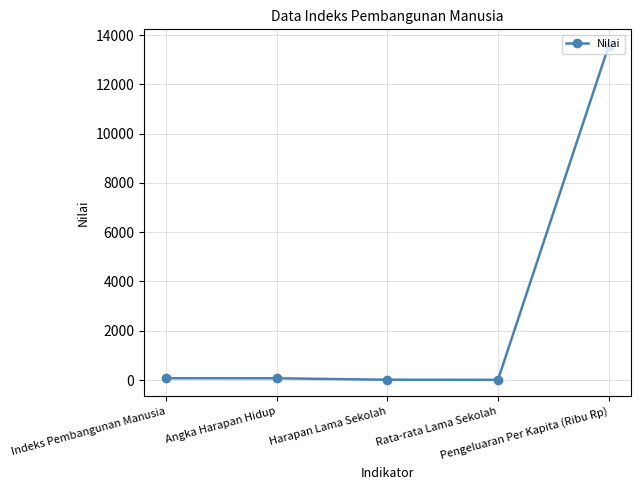

At which label is the value closest to 6781?

Indeks Pembangunan Manusia